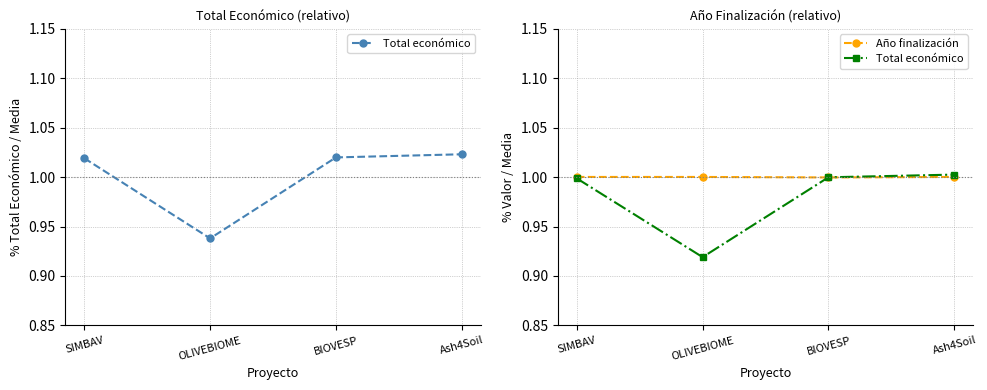

At which category is the sum across all series the highest?

Ash4Soil